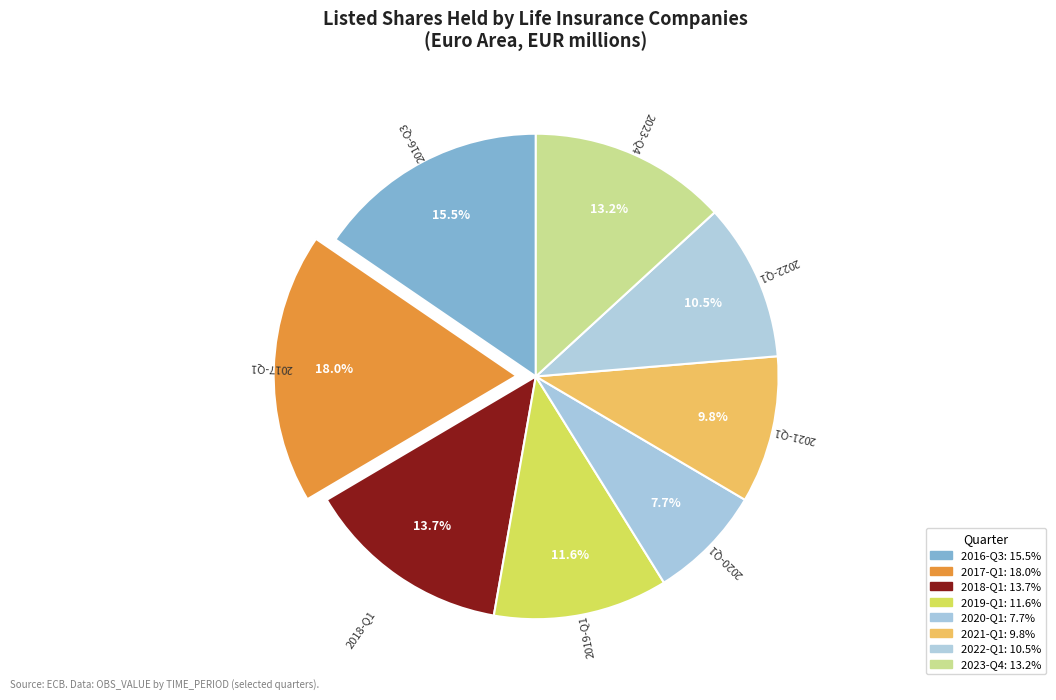

What percentage do 2016-Q3 and 2021-Q1 together represent?

25.3%